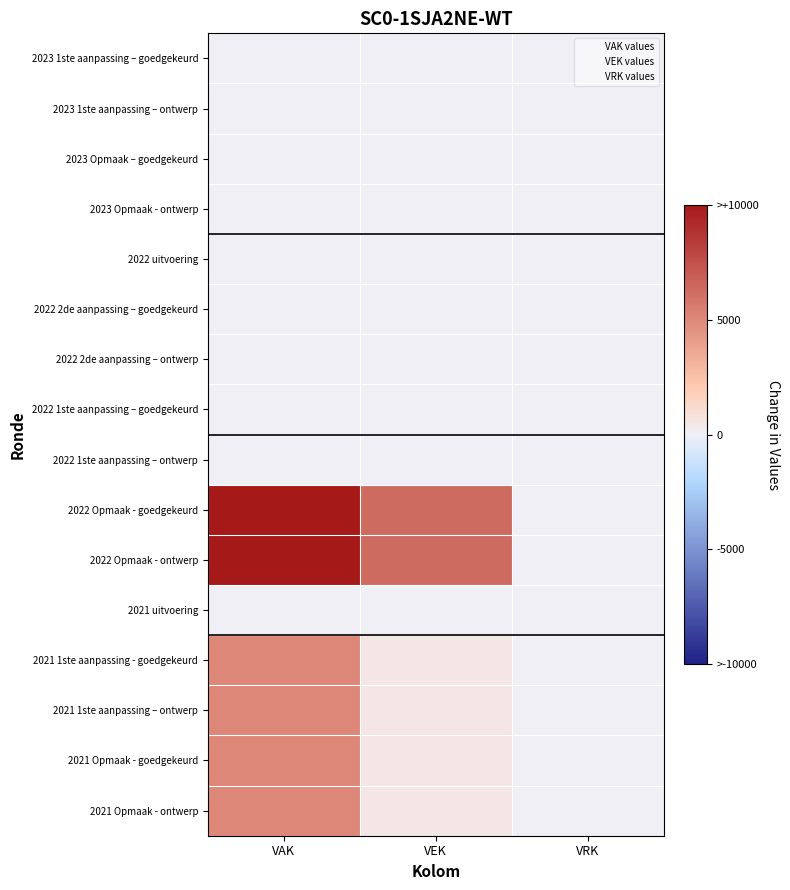

Reading left to right, extract all data points from this chart.

2023 1ste aanpassing – goedgekeurd: VAK=0	VEK=0	VRK=0
2023 1ste aanpassing – ontwerp: VAK=0	VEK=0	VRK=0
2023 Opmaak – goedgekeurd: VAK=0	VEK=0	VRK=0
2023 Opmaak - ontwerp: VAK=0	VEK=0	VRK=0
2022 uitvoering: VAK=0	VEK=0	VRK=0
2022 2de aanpassing – goedgekeurd: VAK=0	VEK=0	VRK=0
2022 2de aanpassing – ontwerp: VAK=0	VEK=0	VRK=0
2022 1ste aanpassing – goedgekeurd: VAK=0	VEK=0	VRK=0
2022 1ste aanpassing – ontwerp: VAK=0	VEK=0	VRK=0
2022 Opmaak - goedgekeurd: VAK=10000	VEK=6250	VRK=0
2022 Opmaak - ontwerp: VAK=10000	VEK=6250	VRK=0
2021 uitvoering: VAK=0	VEK=0	VRK=0
2021 1ste aanpassing - goedgekeurd: VAK=5000	VEK=500	VRK=0
2021 1ste aanpassing – ontwerp: VAK=5000	VEK=500	VRK=0
2021 Opmaak - goedgekeurd: VAK=5000	VEK=500	VRK=0
2021 Opmaak - ontwerp: VAK=5000	VEK=500	VRK=0